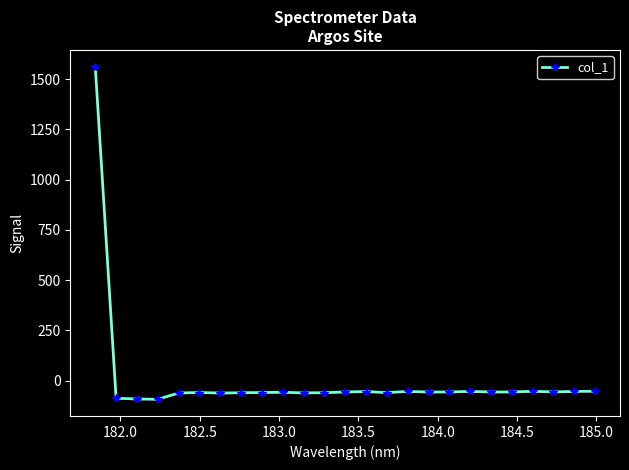

What is the value of the 19th point from the left?

-53.6